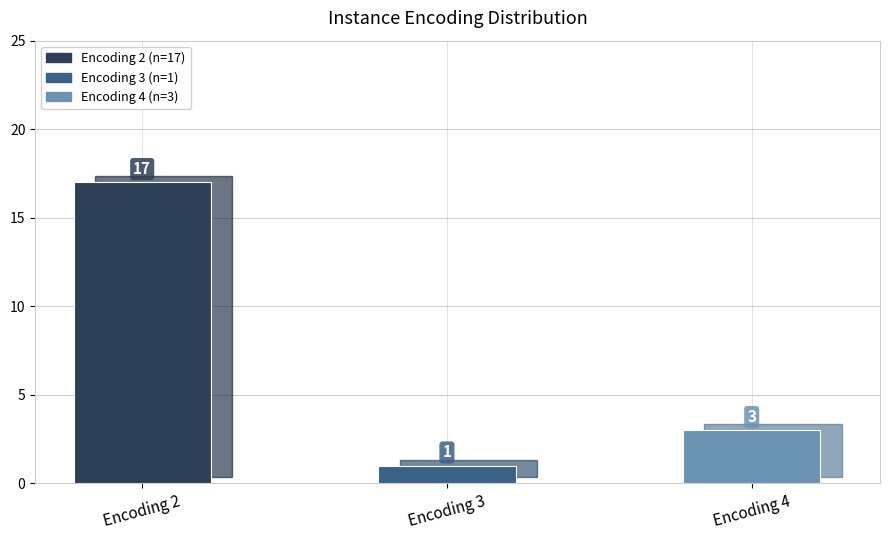

Are the bars horizontal?

No